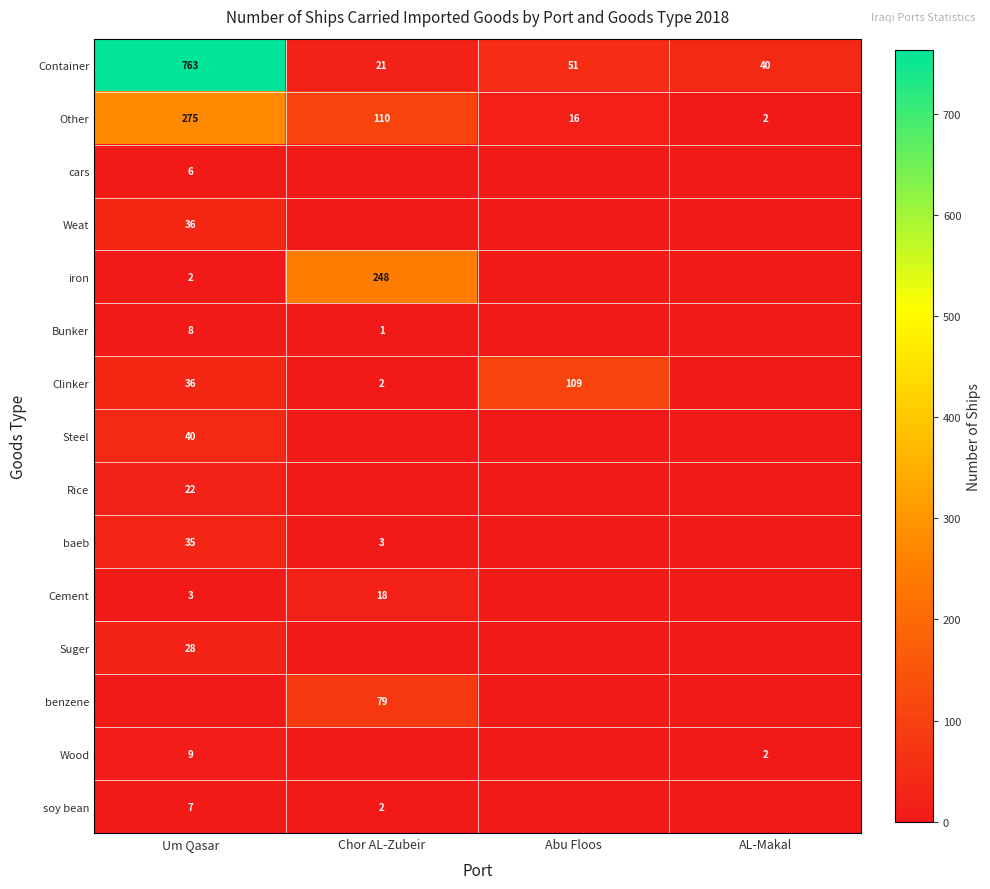

What is the sum of all Other values?

403